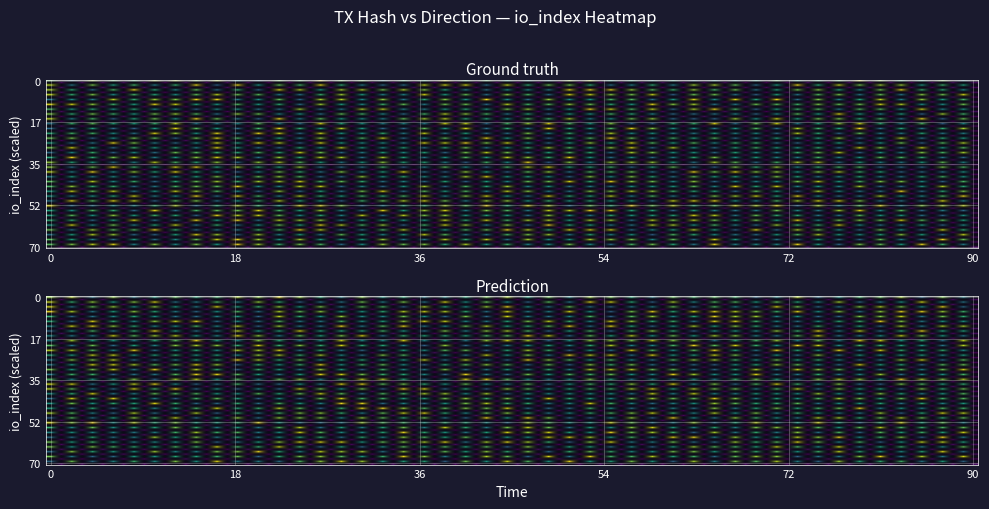

What is the sum of the 5fd2830fbf19fb549fdfd1b977630264f3ef873 values at direction and io_index?

162